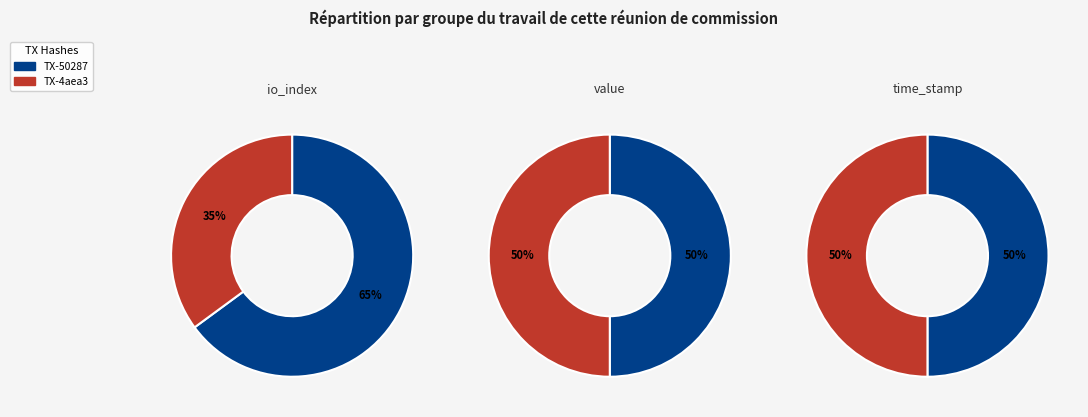

What is the smallest slice in the pie chart?

io_index